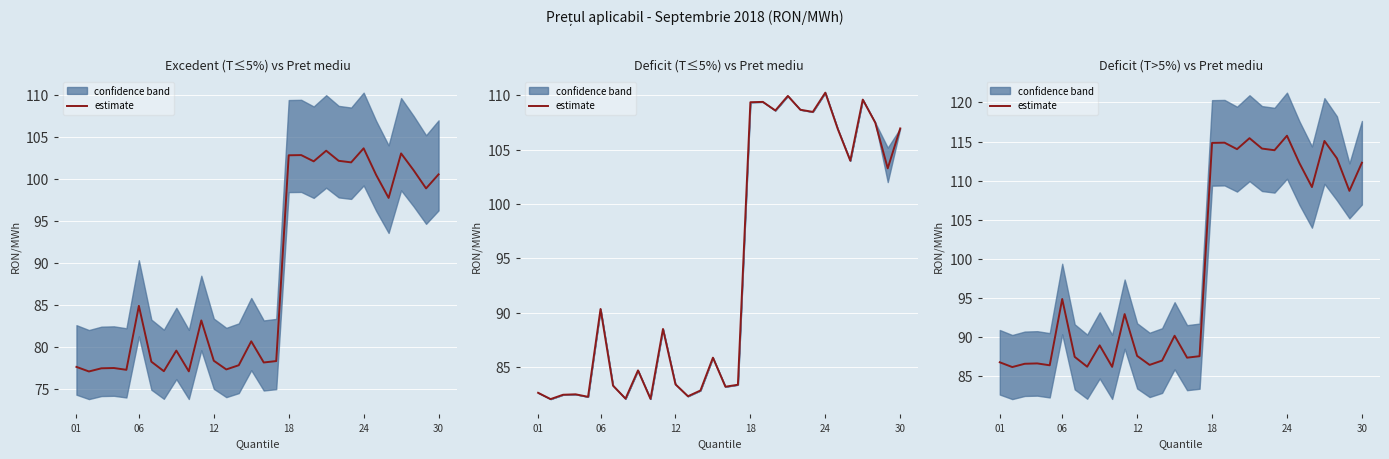

What is the maximum value shown in the chart?

115.7